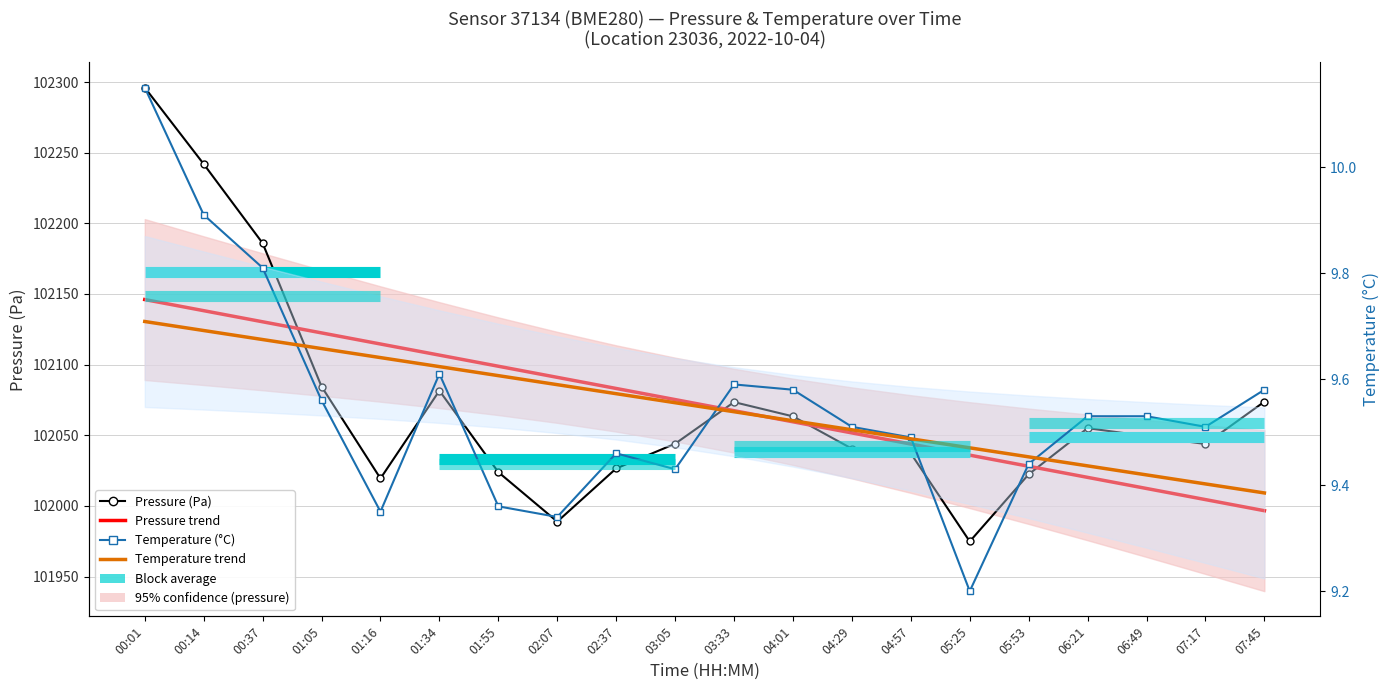

What value does the Pressure (Pa) series have at 07:17?

102043.8